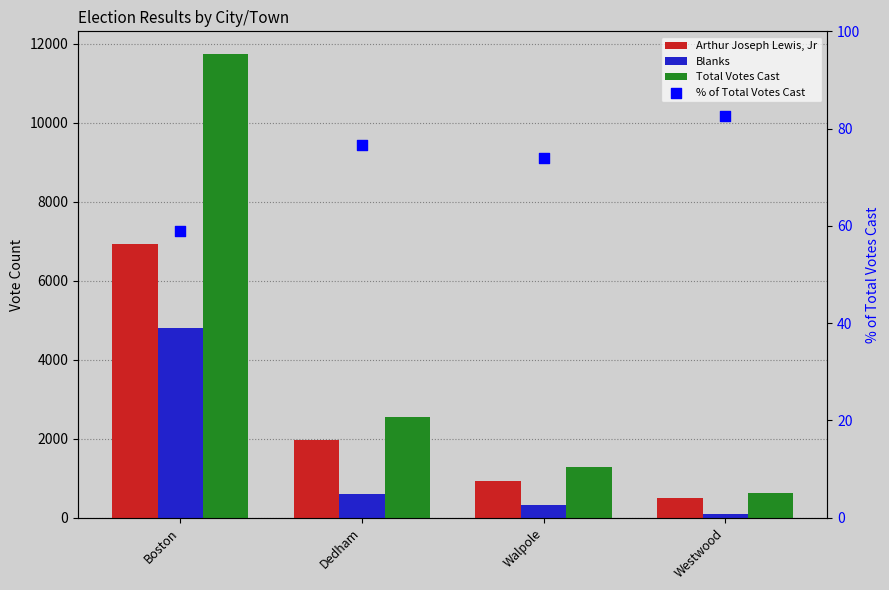

At how many categories does at least one series exceed 7710?

1